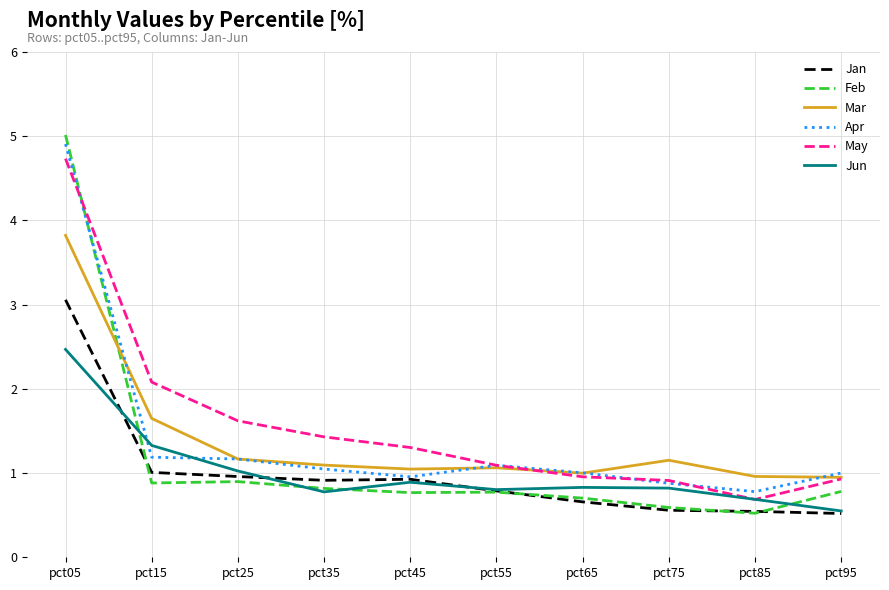

In Feb, how many points are lower than both neighbors (excluding endpoints)?

3